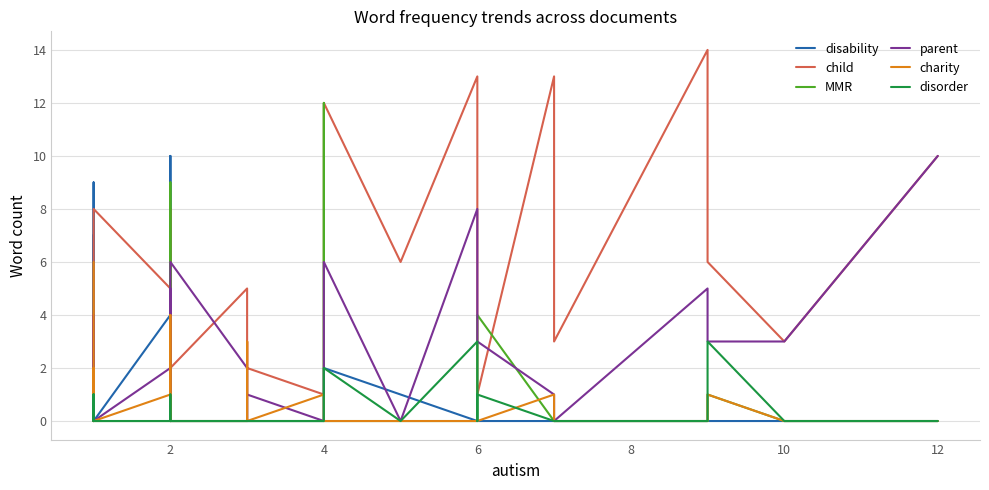

In disability, how many points are lower than both neighbors (excluding endpoints)?

4